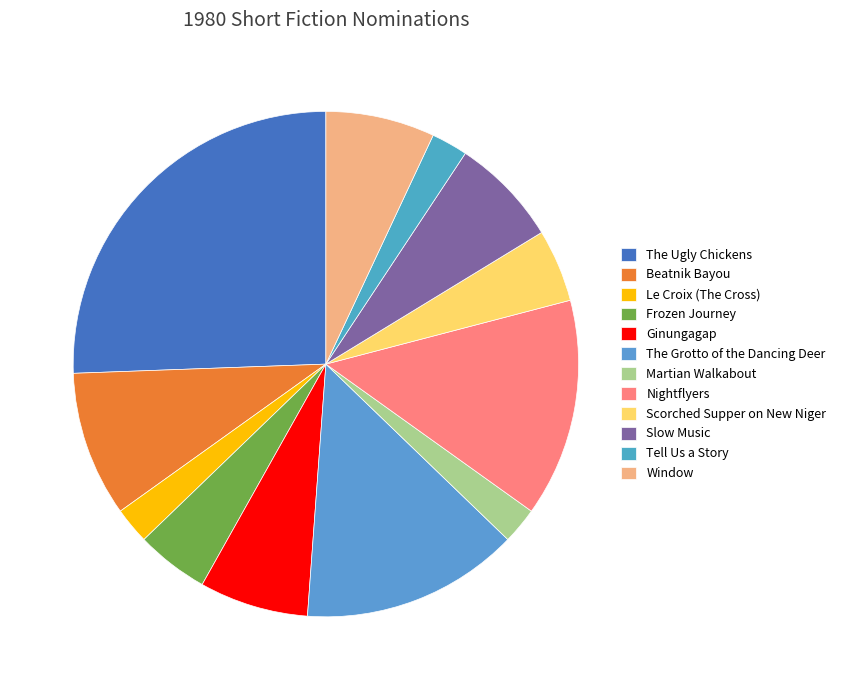

The Ginungagap slice represents 1% of the pie. True or false?

False